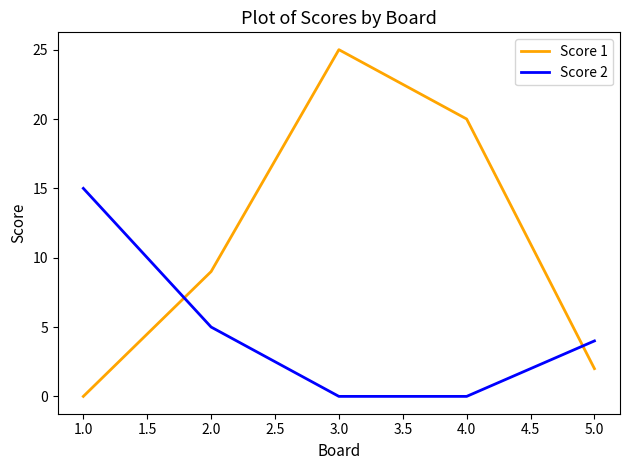

At which category is the sum across all series the highest?

3.0